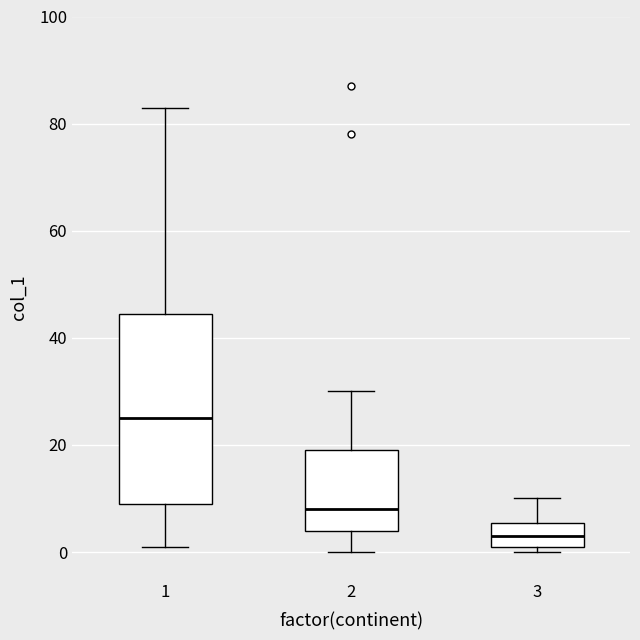

Where is the lower edge of the box at x = 3 on the y-axis? The values are not printed on the chart, so give them approximately, as read against the axis.

2